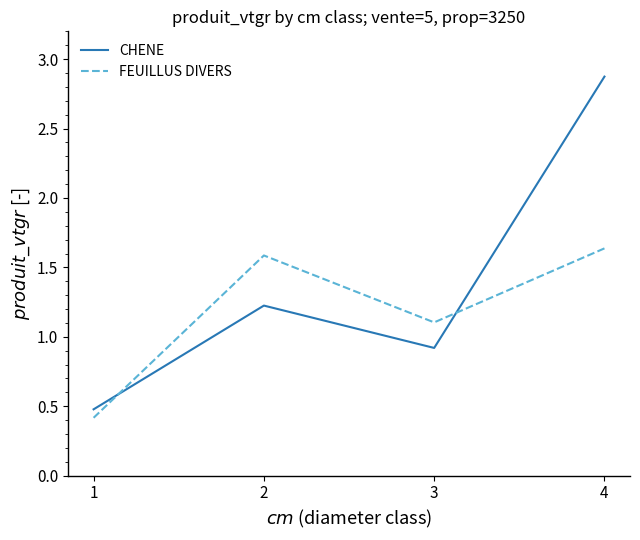

Which category has the highest value across all series?

4